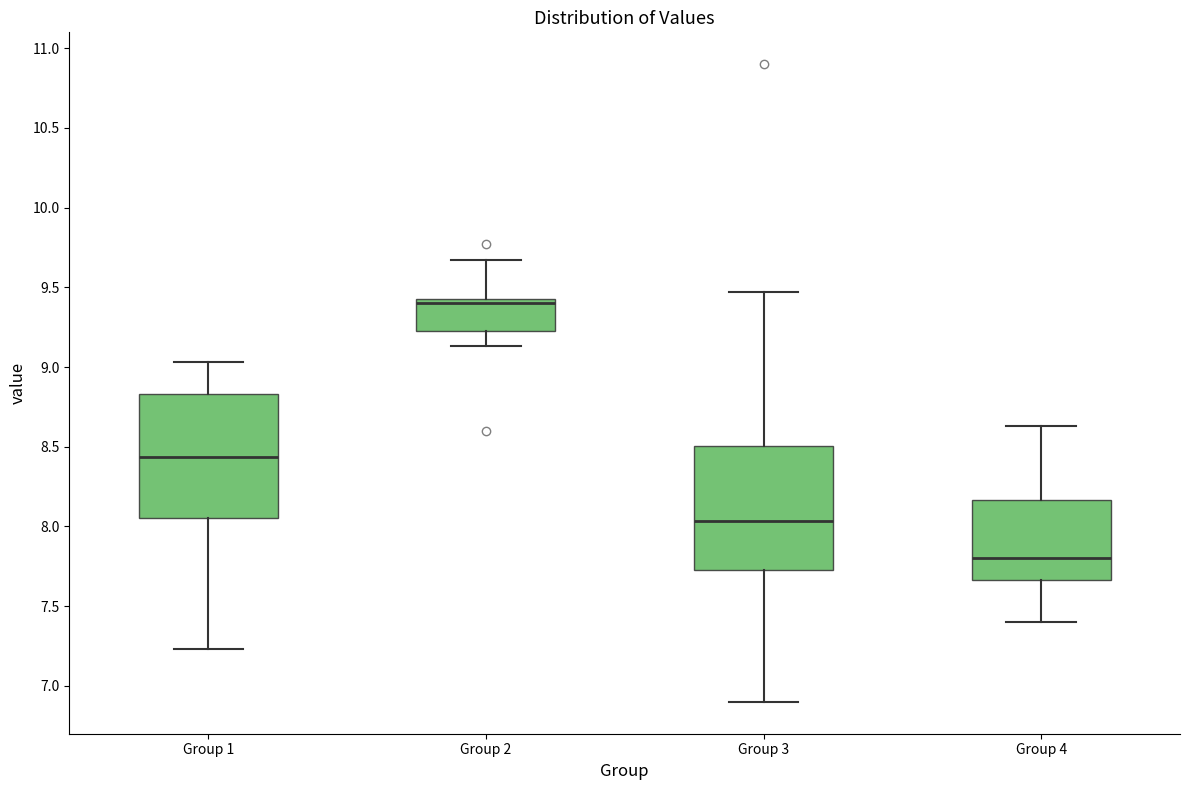

Reading left to right, read every box against the y-axis: the position of its median line, the range the box covers, and the ends of its whiskers. The values are not printed on the chart, so give them approximately, as read against the axis.

Group 1: median 8.45, box 8.05 to 8.85, whiskers 7.25 to 9.05
Group 2: median 9.40, box 9.25 to 9.45, whiskers 9.15 to 9.65
Group 3: median 8.05, box 7.75 to 8.50, whiskers 6.90 to 9.45
Group 4: median 7.80, box 7.65 to 8.15, whiskers 7.40 to 8.65